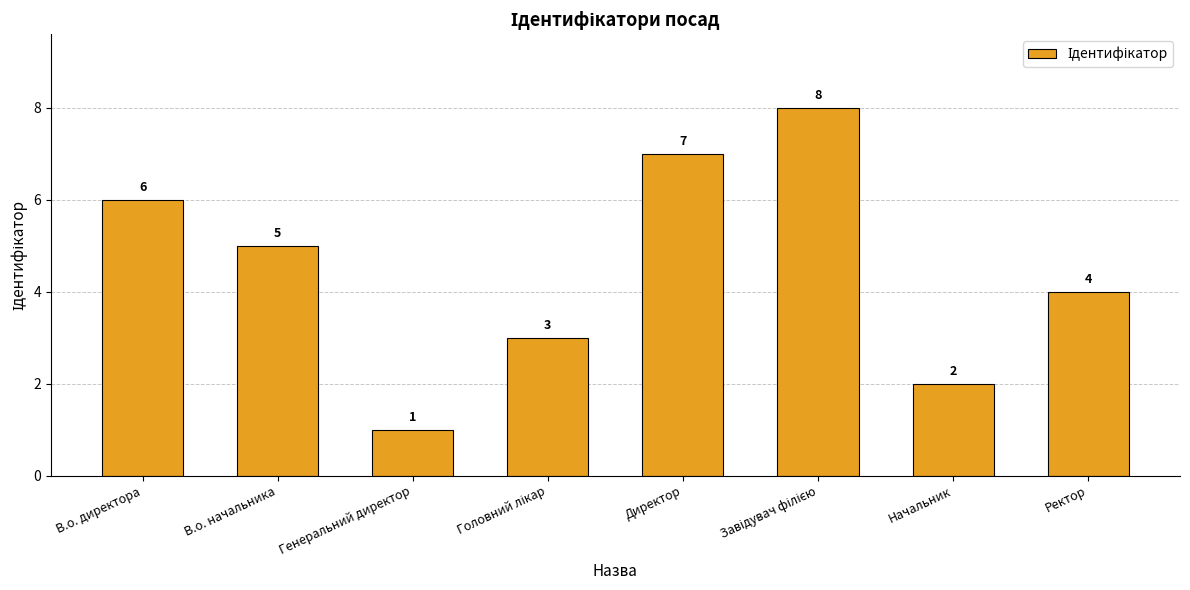

Where does the data first go above 5?

В.о. директора